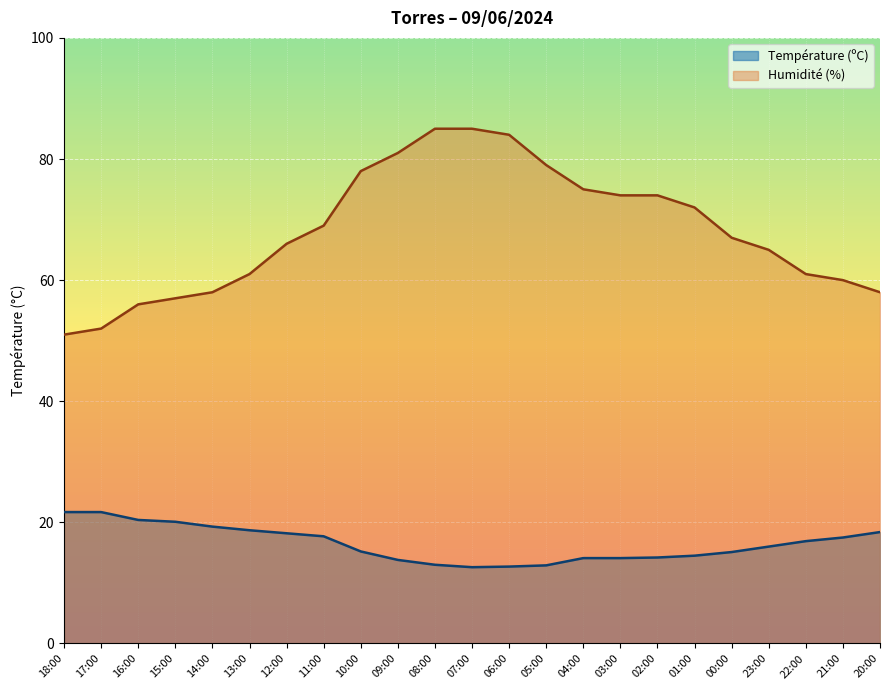

Rank the series by their average value, from lowest to highest.

Température (ºC), Humidité (%)